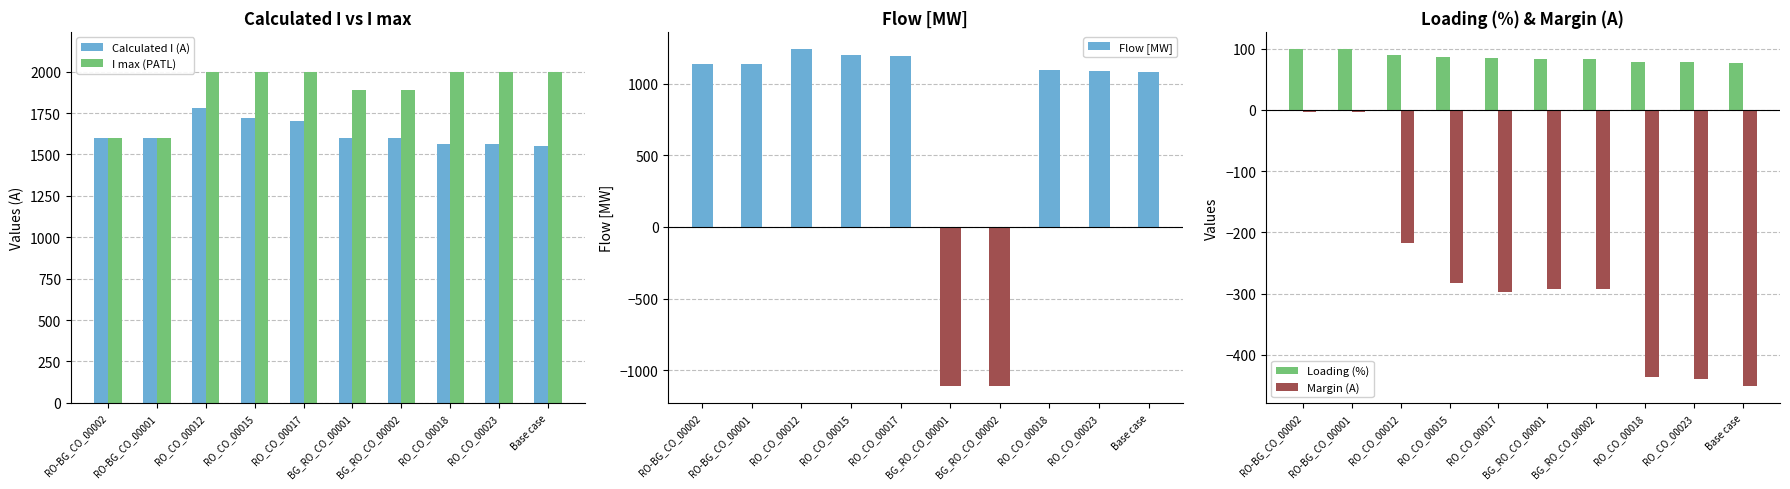

At which category is the sum across all series the highest?

RO_CO_00012